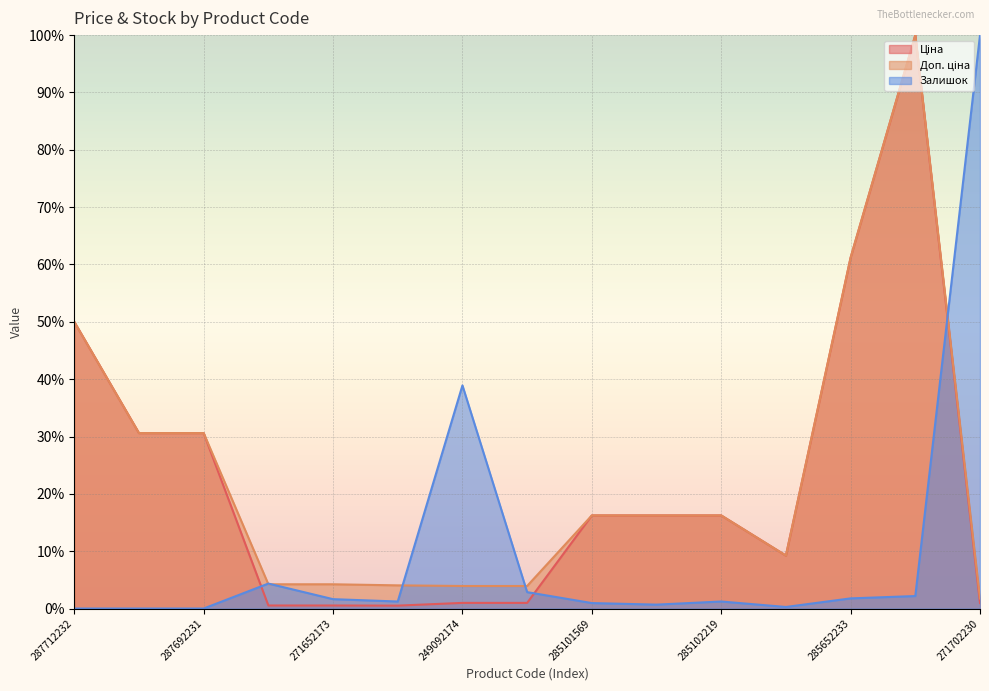

Which has a higher value, 287692233 or 271642174?

287692233